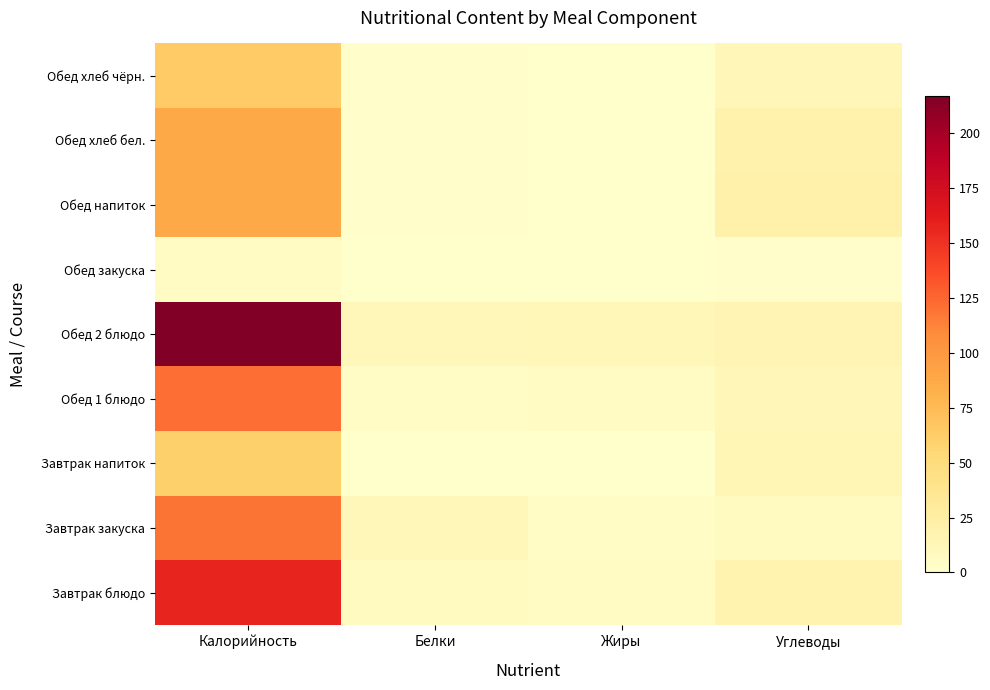

Rank the series at Калорийность from lowest to highest value.

Обед закуска, Завтрак напиток, Обед хлеб чёрн., Обед хлеб бел., Обед напиток, Завтрак закуска, Обед 1 блюдо, Завтрак блюдо, Обед 2 блюдо